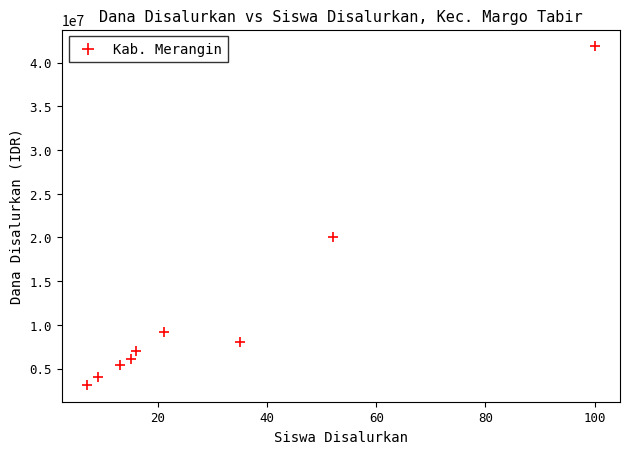

What Y value in the scatter plot is closest to 22500000?

20025000